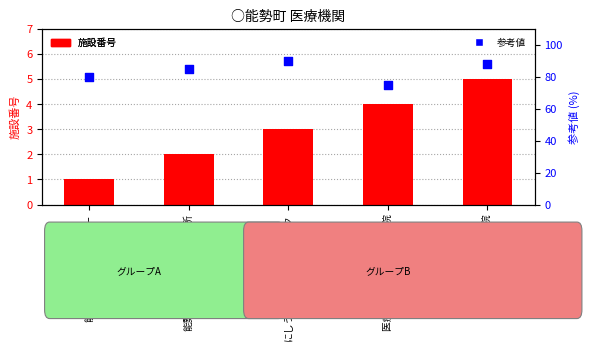

Which series has the largest Y range (max minus min)?

参考値